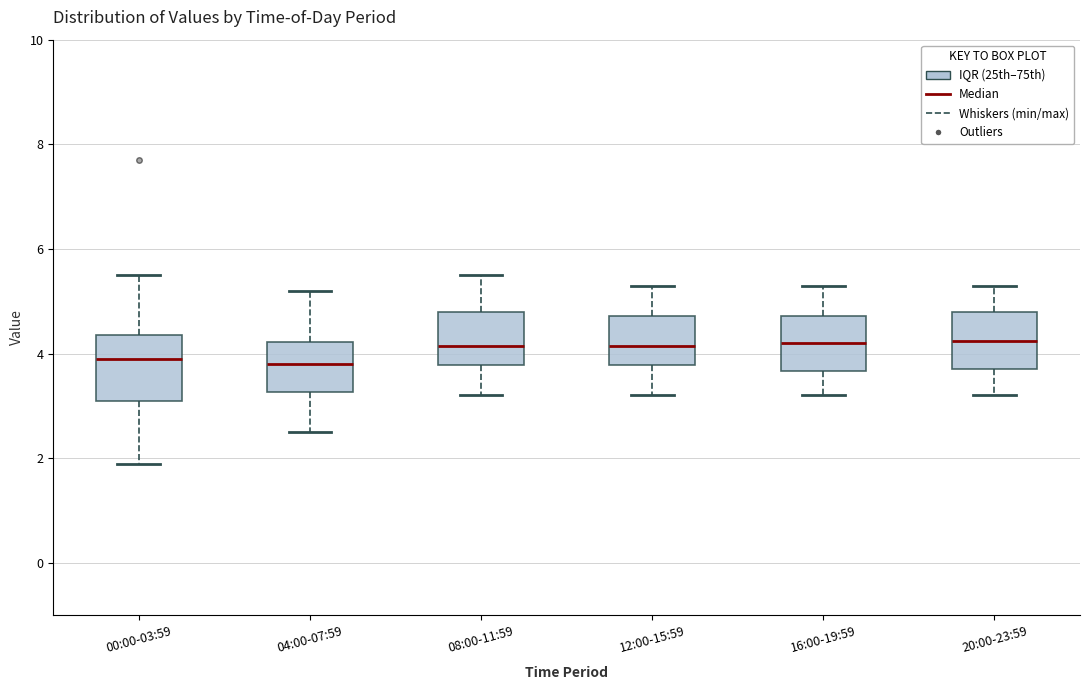

Reading left to right, read every box against the y-axis: the position of its median line, the range the box covers, and the ends of its whiskers. The values are not printed on the chart, so give them approximately, as read against the axis.

00:00-03:59: median 4.0, box 3.2 to 4.4, whiskers 2.0 to 5.6
04:00-07:59: median 3.8, box 3.2 to 4.2, whiskers 2.6 to 5.2
08:00-11:59: median 4.2, box 3.8 to 4.8, whiskers 3.2 to 5.6
12:00-15:59: median 4.2, box 3.8 to 4.8, whiskers 3.2 to 5.4
16:00-19:59: median 4.2, box 3.6 to 4.8, whiskers 3.2 to 5.4
20:00-23:59: median 4.2, box 3.8 to 4.8, whiskers 3.2 to 5.4